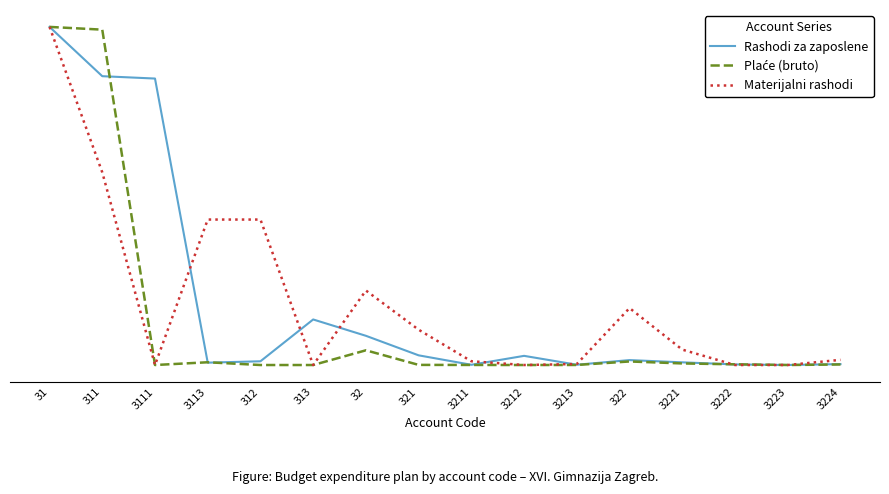

Which series has the widest spread of values?

Plaće (bruto)